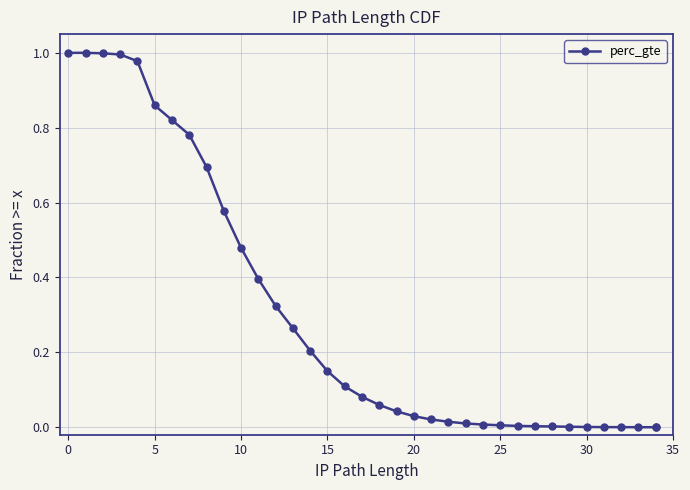

What is the average value?

0.3